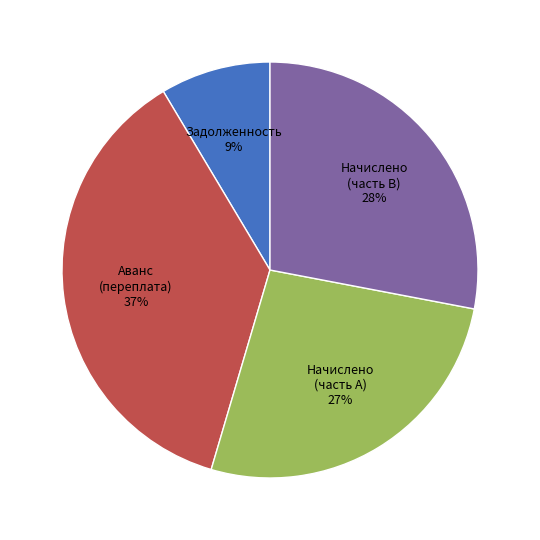

To the nearest percent, what is the difference between the largest and smallest slice percentages?

28%